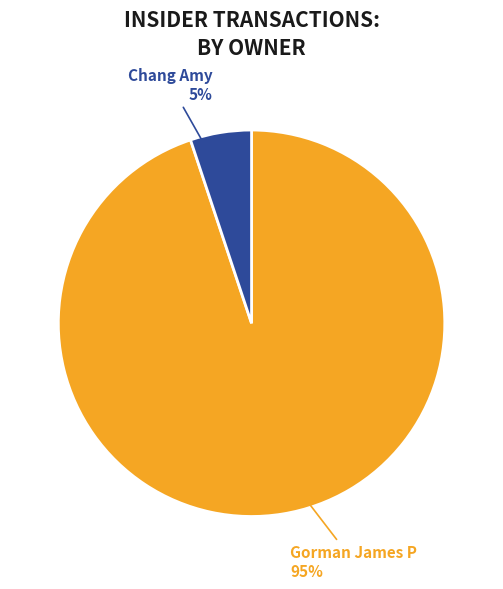

What is the largest slice in the pie chart?

Gorman James P